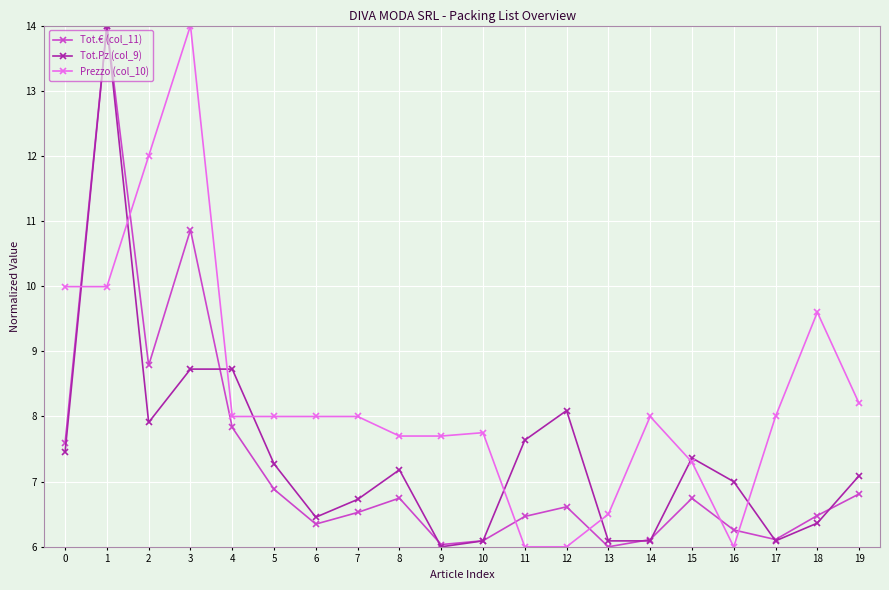

What is the difference between the highest and lowest values at 14?

1.9